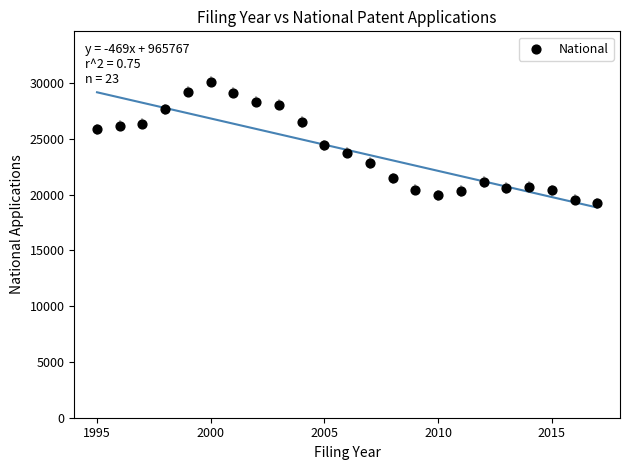

What is the range of X values (max minus min)?

22